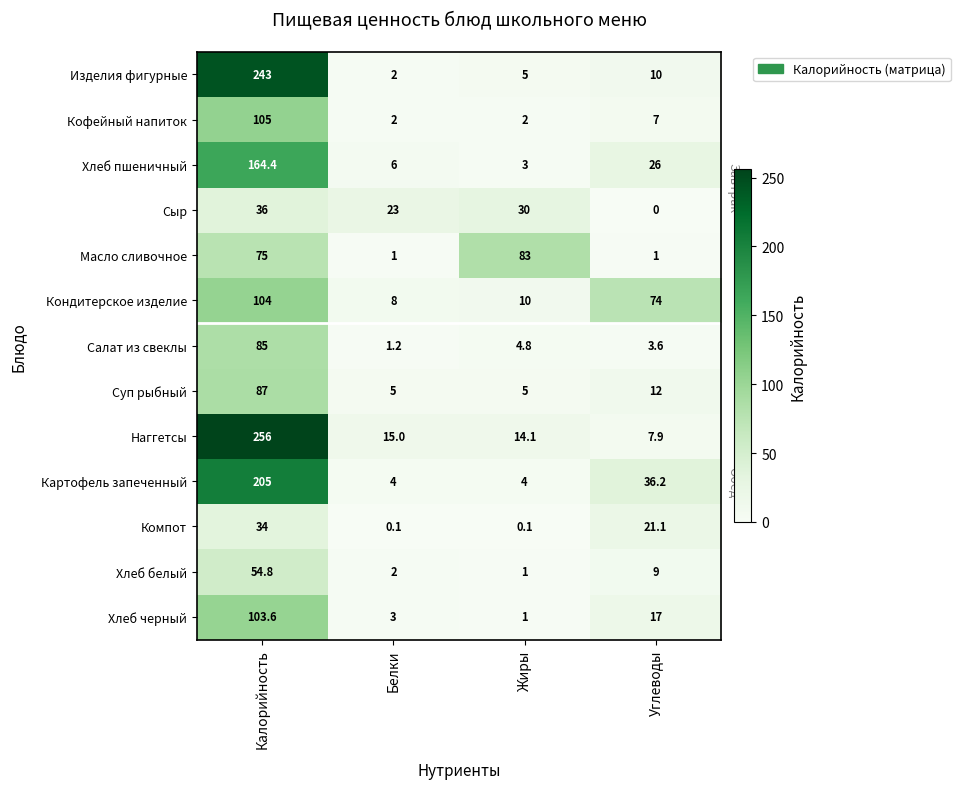

Which series has the largest total across all categories?

Наггетсы